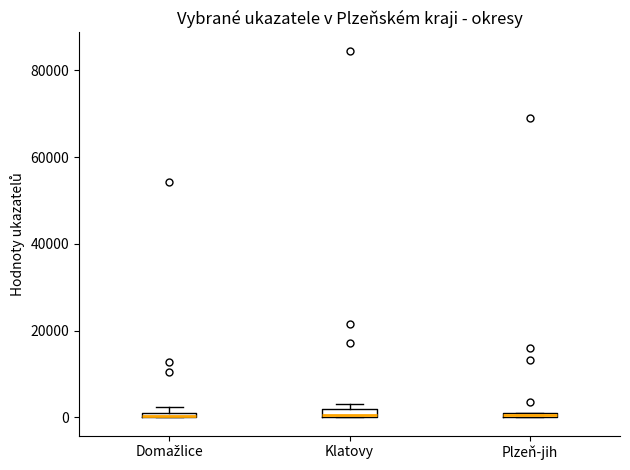

Where is the lower edge of the box for Domažlice on the y-axis? The values are not printed on the chart, so give them approximately, as read against the axis.

0